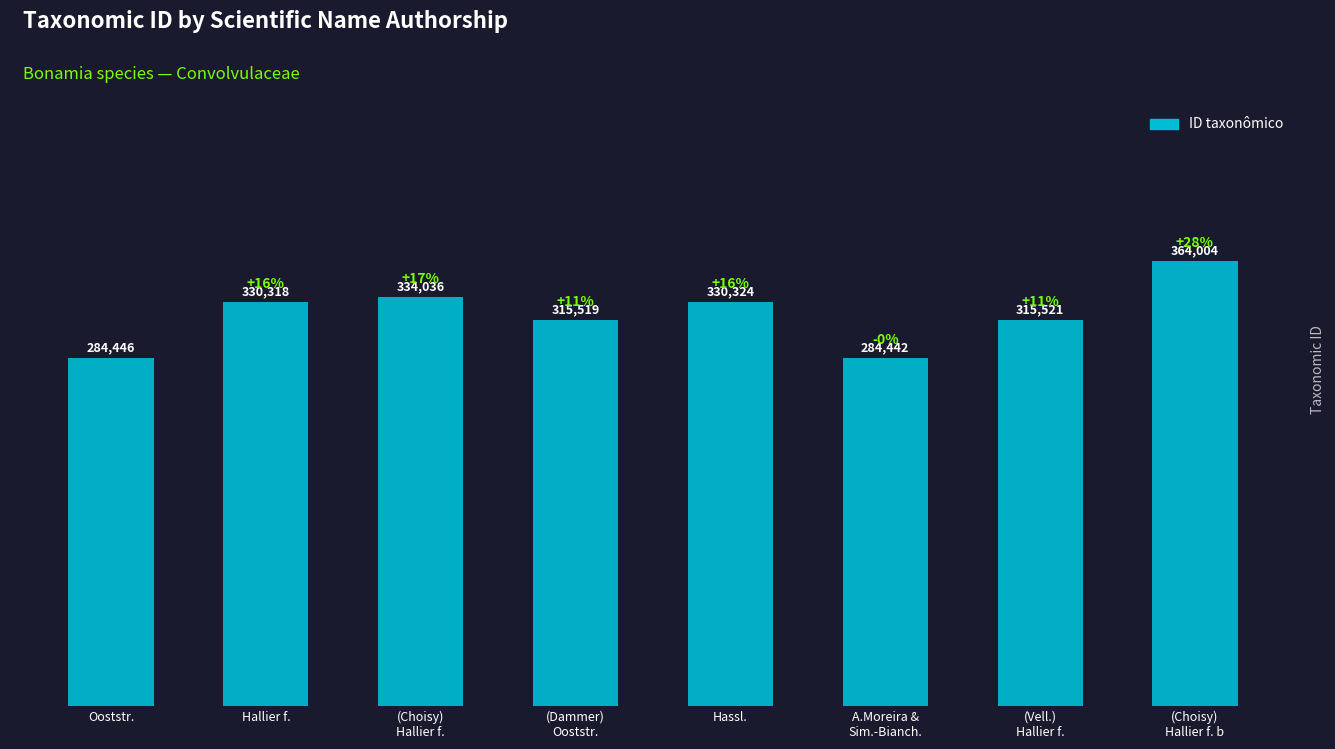

What is the value of the 1st bar from the left?

284446